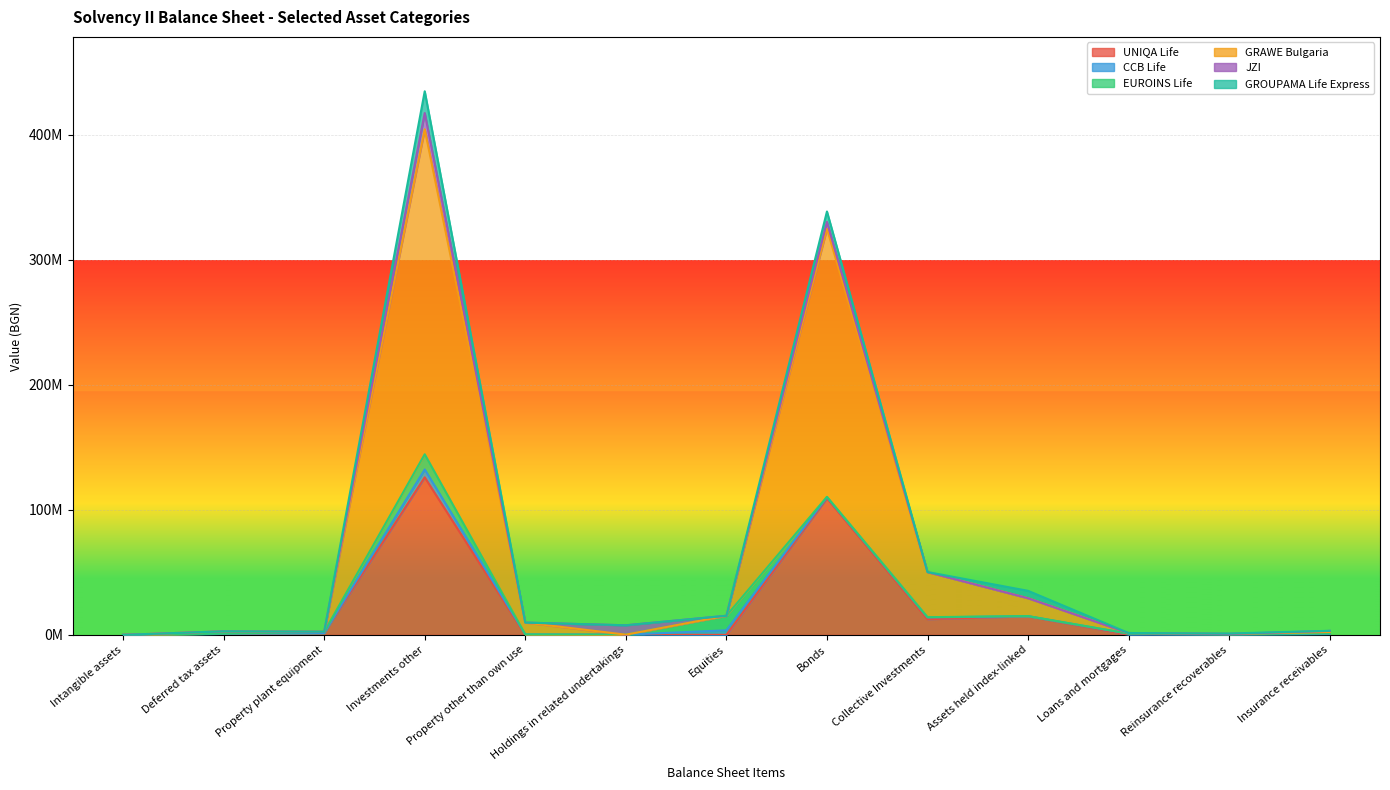

What is the highest value of the UNIQA Life series?

126036747.3